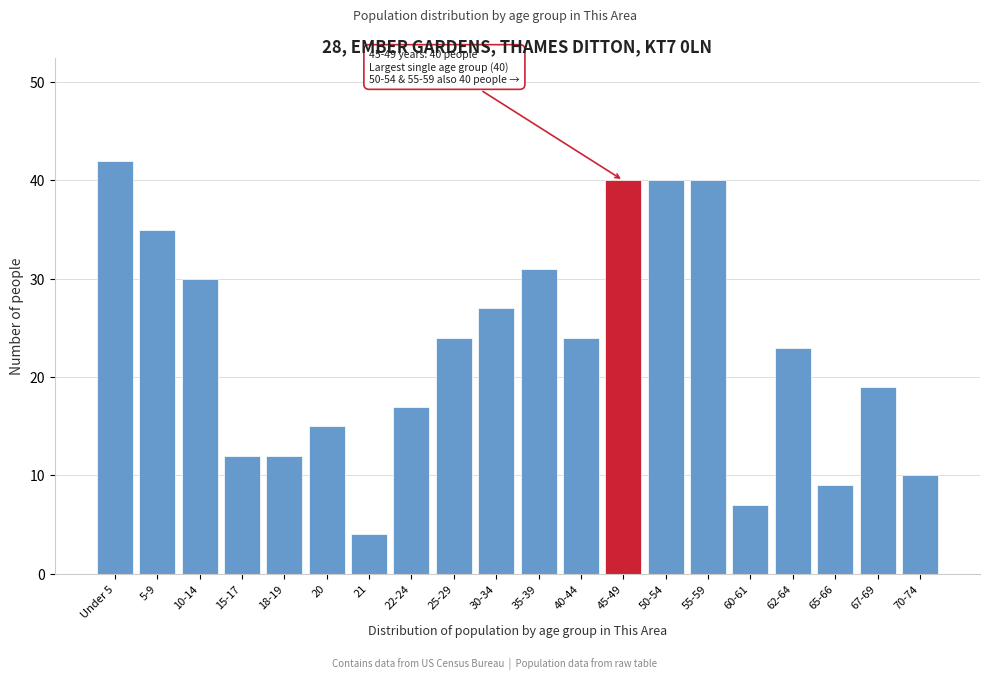

Reading left to right, extract all data points from this chart.

Under 5=42	5-9=35	10-14=30	15-17=12	18-19=12	20=15	21=4	22-24=17	25-29=24	30-34=27	35-39=31	40-44=24	45-49=40	50-54=40	55-59=40	60-61=7	62-64=23	65-66=9	67-69=19	70-74=10